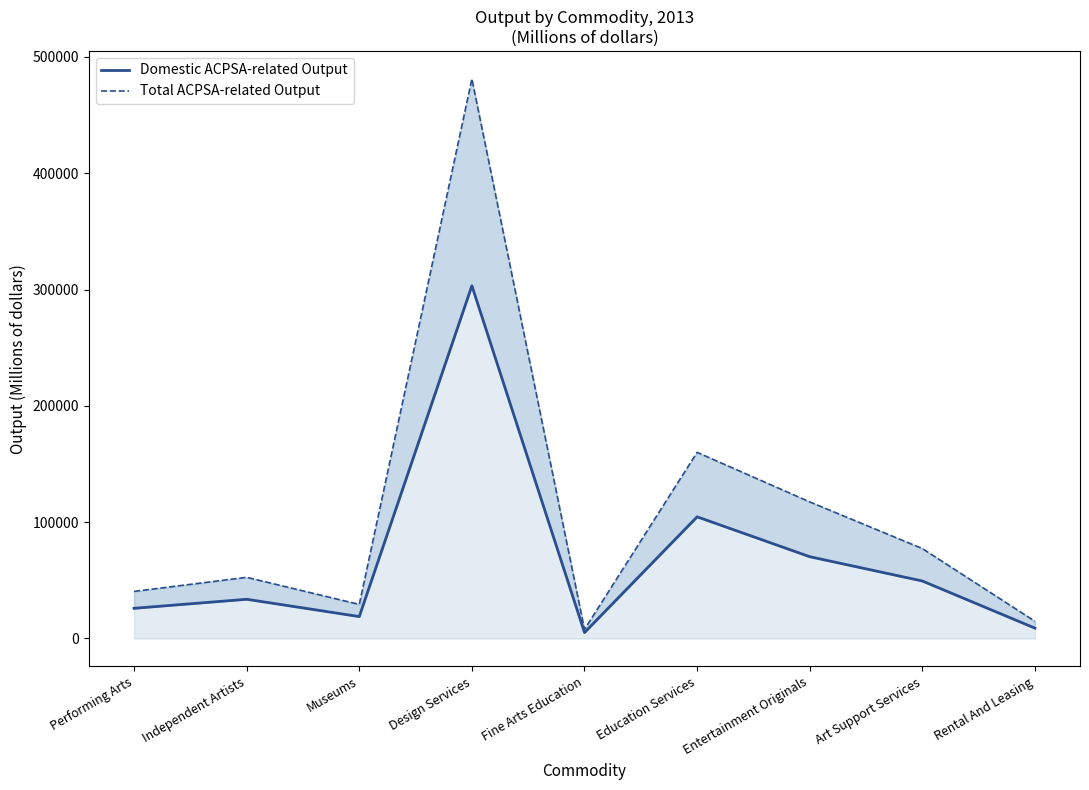

What is the sum of all Domestic ACPSA-related Output values?

620169